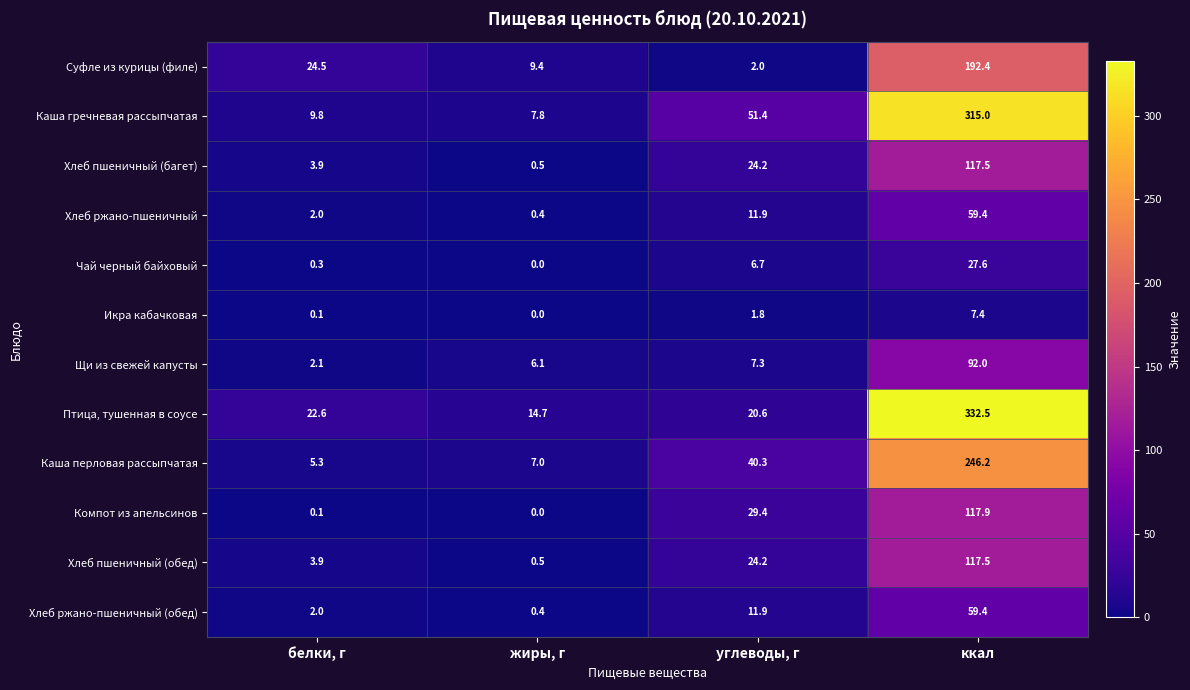

What is the total value across all series at белки, г?

76.6